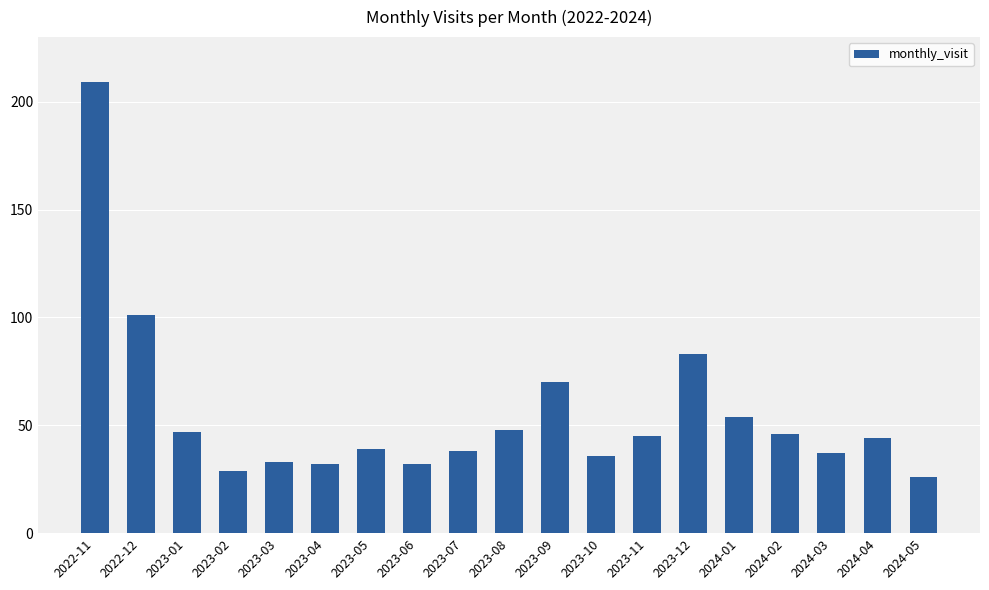

At which label does the data first exceed 44?

2022-11